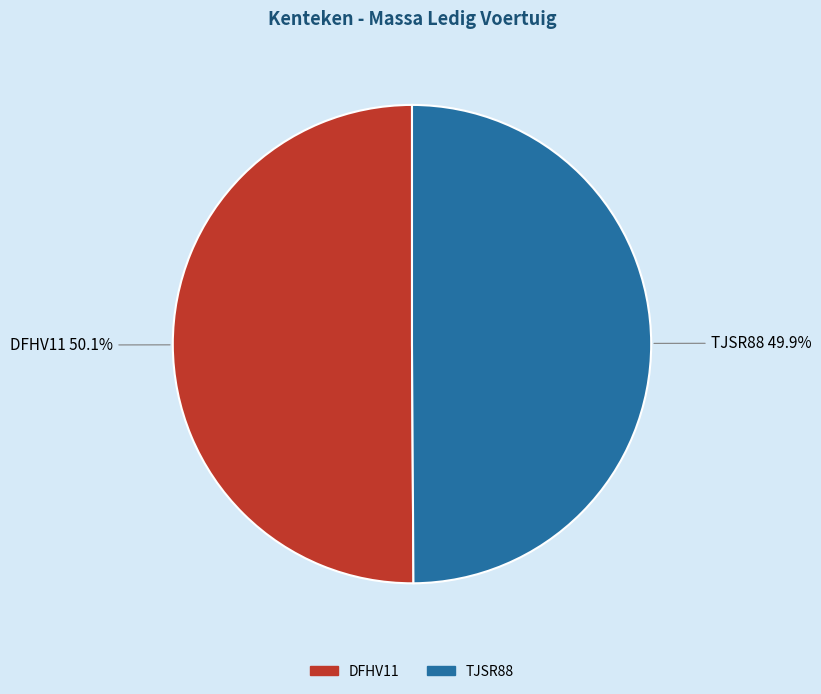

The DFHV11 slice represents 41% of the pie. True or false?

False